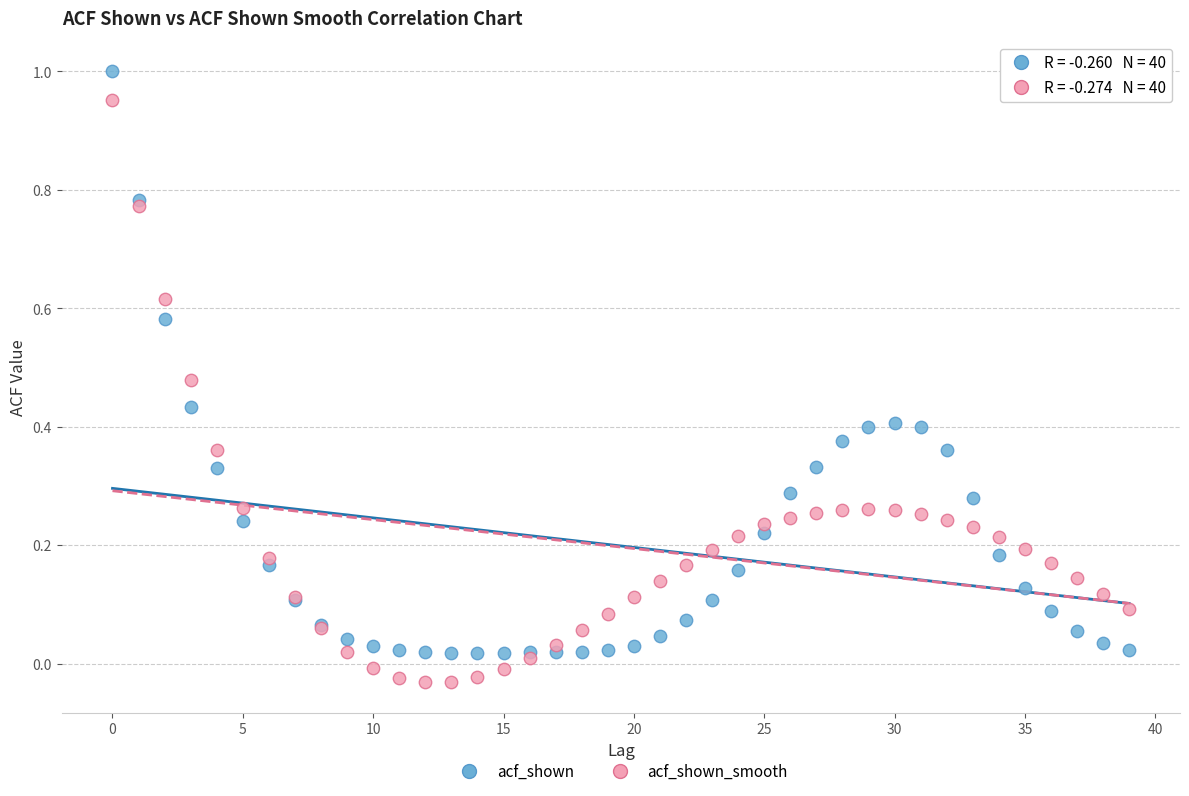

Which series contains the highest Y value?

acf_shown